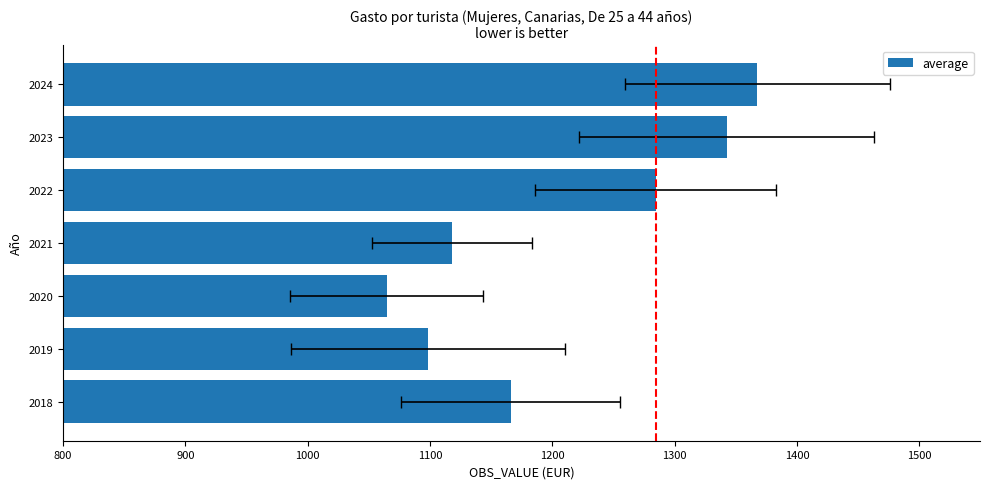

What is the minimum value shown in the chart?

1064.4